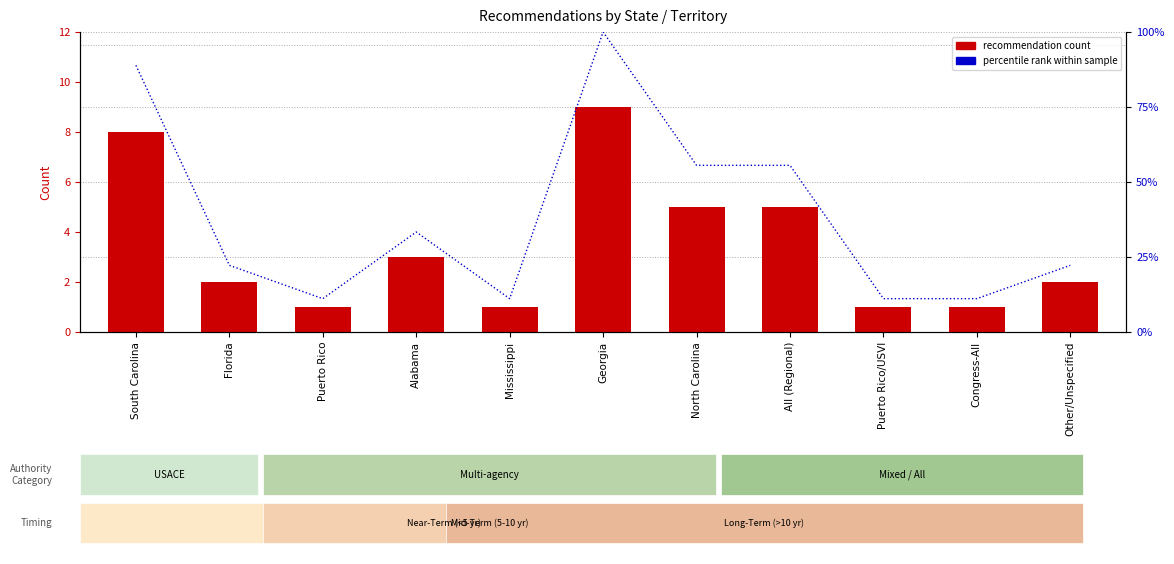

Reading left to right, list all the values displayed in this chart.

Recommendation count: South Carolina=8.0	Florida=2.0	Puerto Rico=1.0	Alabama=3.0	Mississippi=1.0	Georgia=9.0	North Carolina=5.0	All (Regional)=5.0	Puerto Rico/USVI=1.0	Congress-All=1.0	Other/Unspecified=2.0
percentile rank within sample: South Carolina=88.9	Florida=22.2	Puerto Rico=11.1	Alabama=33.3	Mississippi=11.1	Georgia=100.0	North Carolina=55.6	All (Regional)=55.6	Puerto Rico/USVI=11.1	Congress-All=11.1	Other/Unspecified=22.2